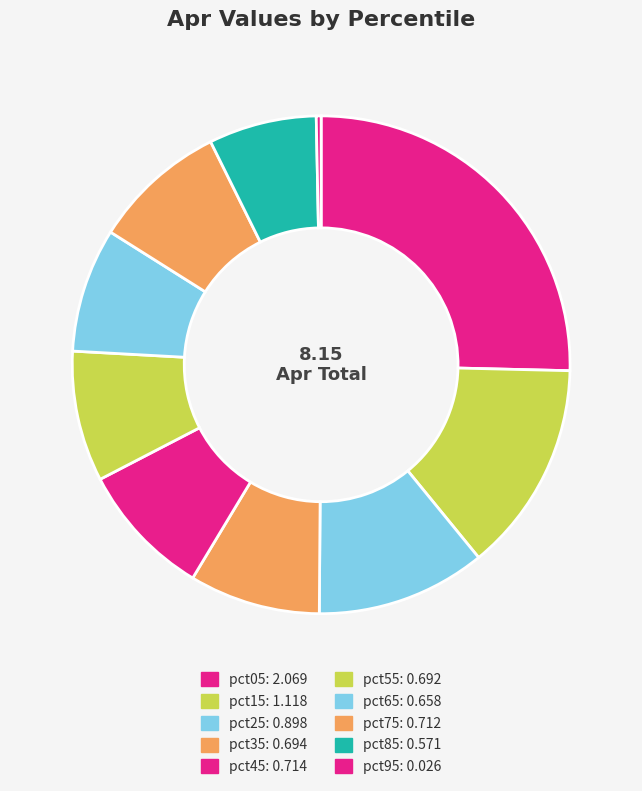

Is there any slice that represents more than half of the pie?

No